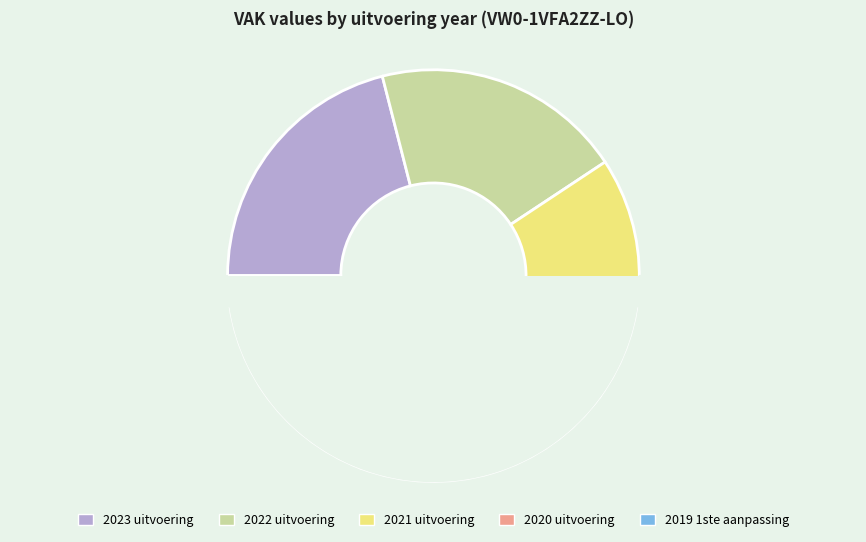

What portion of the pie excludes 2023 uitvoering?

79.0%